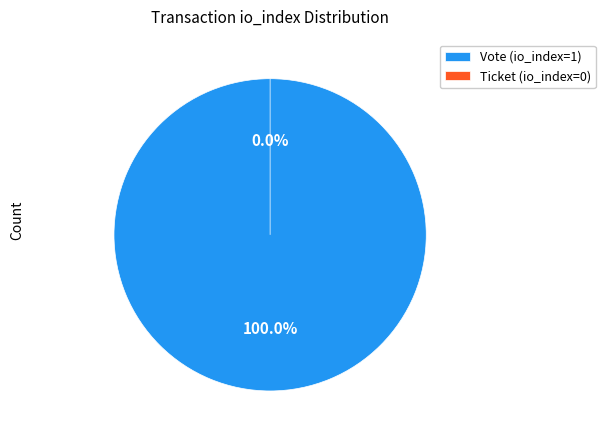

True or false: Ticket (io_index=0) accounts for 6% of the total.

False